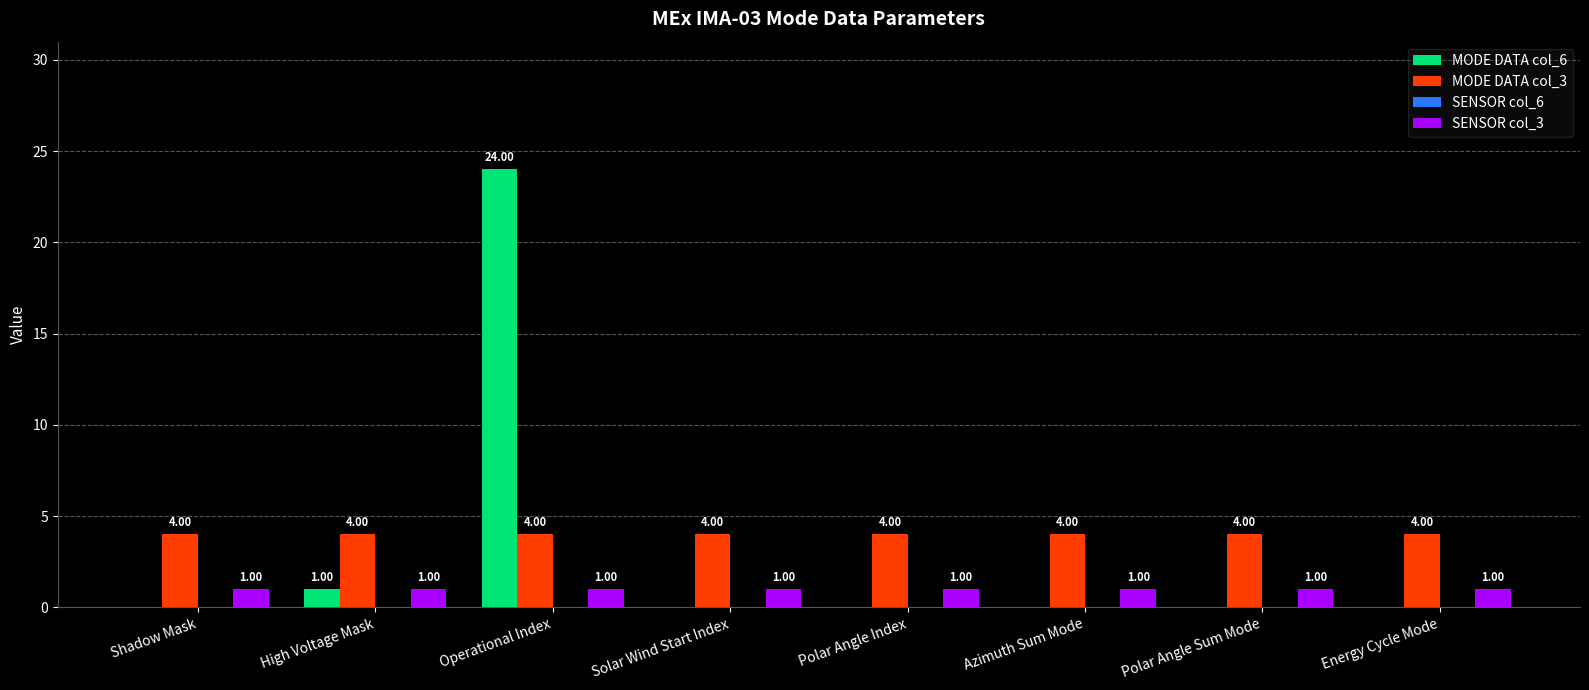

What is the average value of the MODE DATA col_6 series?

3